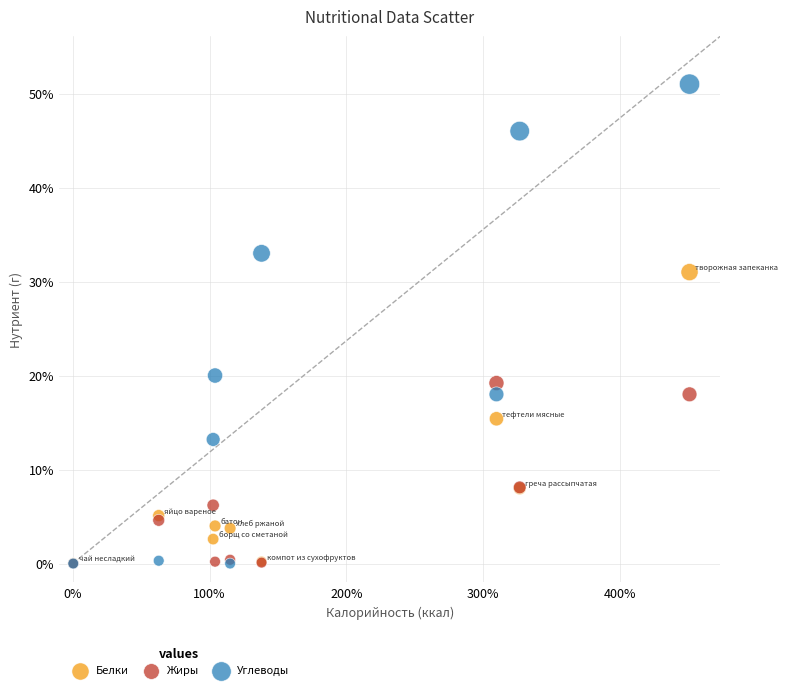

Which series contains the highest Y value?

Углеводы